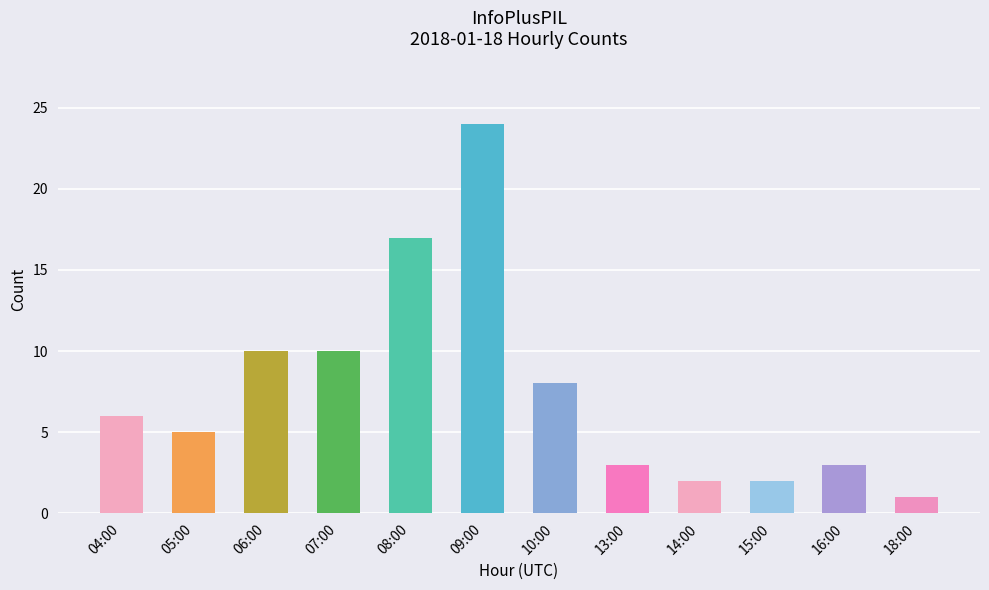

Is it true that the value at 16:00 is 5?

False